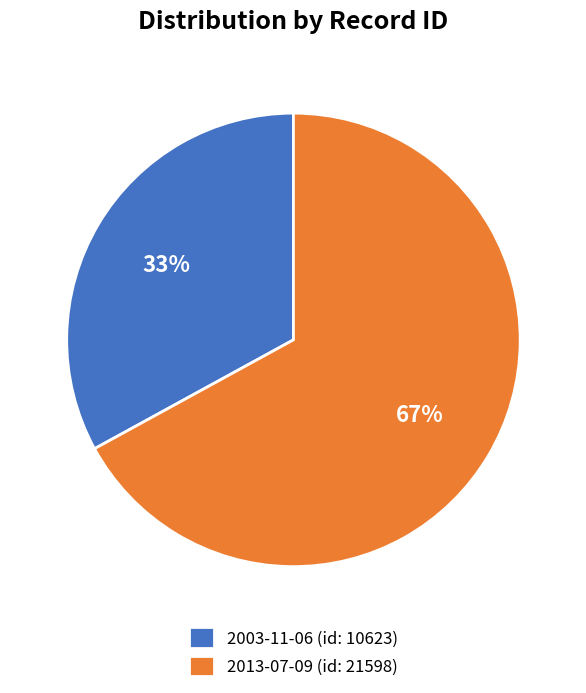

Between 2003-11-06 (id: 10623) and 2013-07-09 (id: 21598), which is larger?

2013-07-09 (id: 21598)